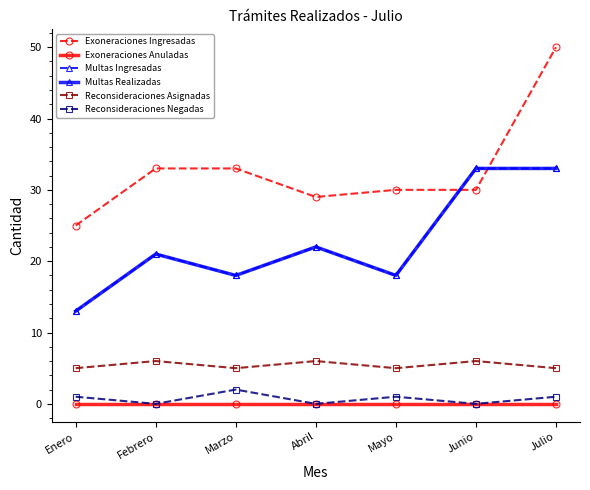

True or false: Exoneraciones Ingresadas and Multas Realizadas cross at least once.

True